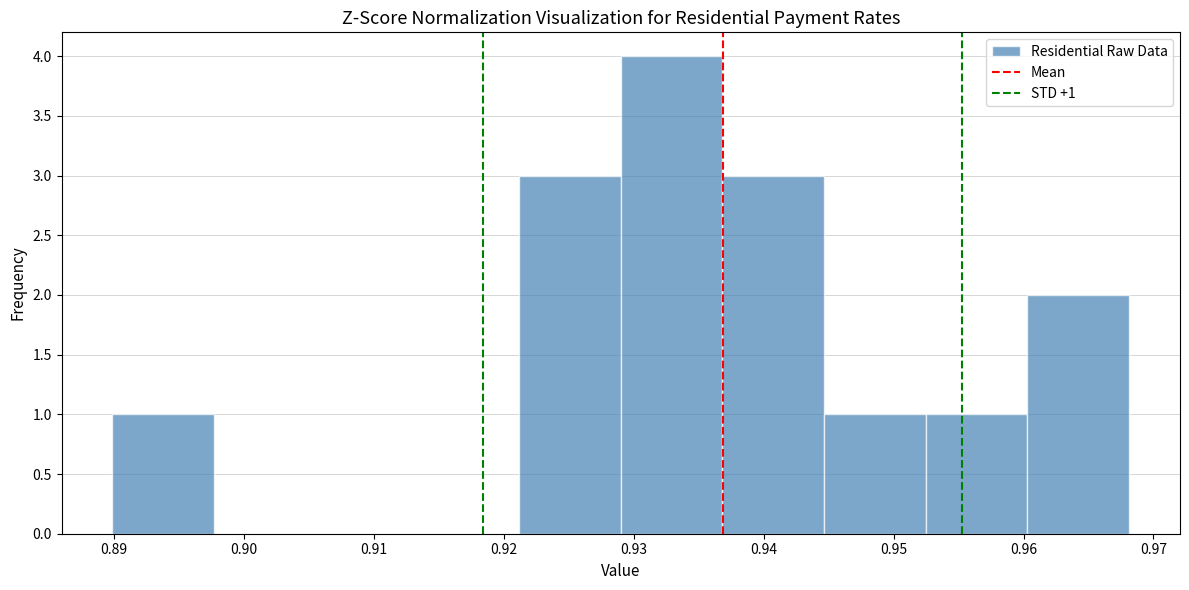

Which range on the x-axis has the tallest bar?

0.929 to 0.937